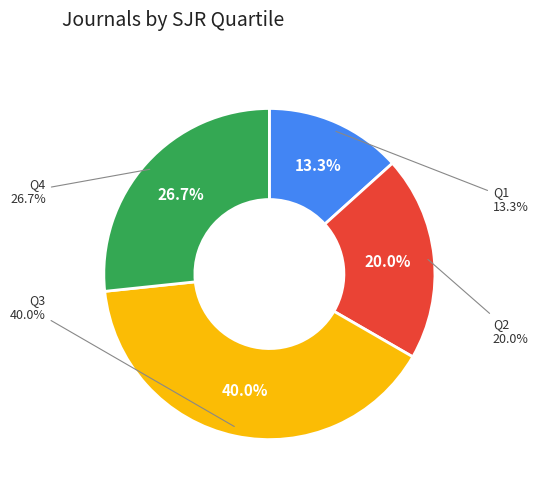

Does Q1 represent more than half of the total?

No